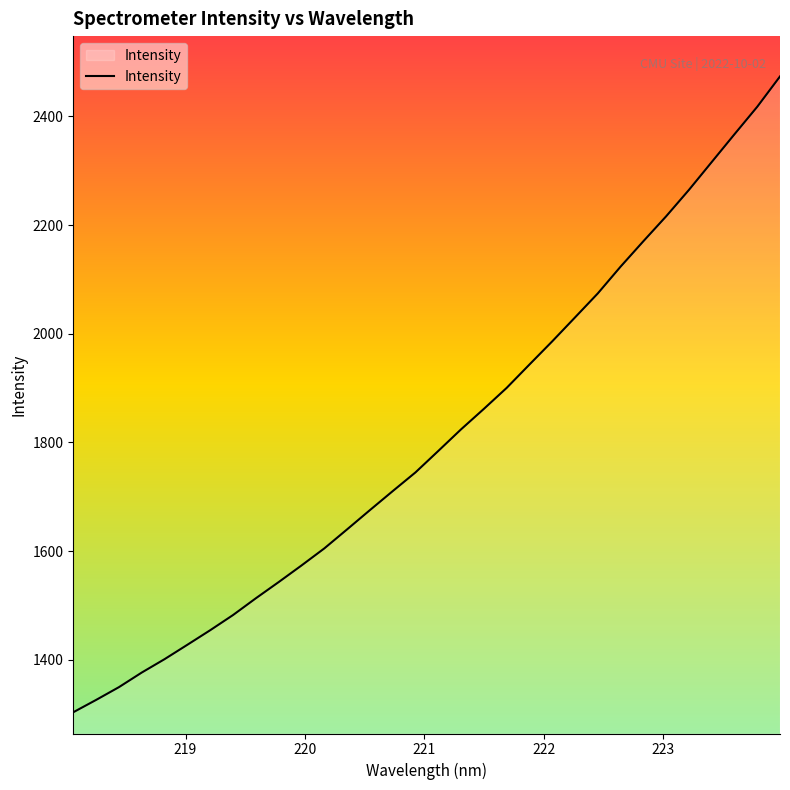

What is the difference between the maximum and minimum values?

1170.0